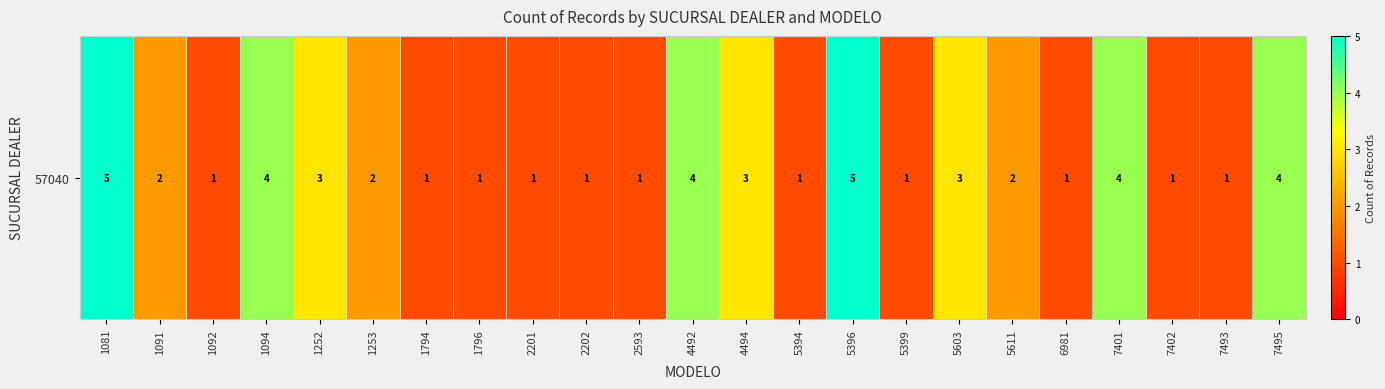

Rank the categories by value from lowest to highest.

1092, 1794, 1796, 2201, 2202, 2593, 5394, 5399, 6981, 7402, 7493, 1091, 1253, 5611, 1252, 4494, 5603, 1094, 4492, 7401, 7495, 1081, 5396